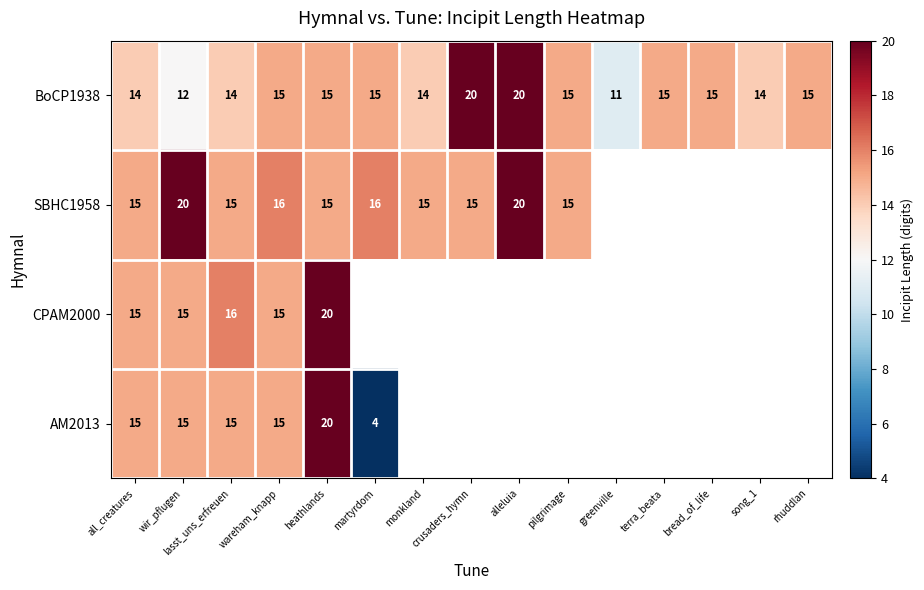

What is the maximum value for BoCP1938?

20